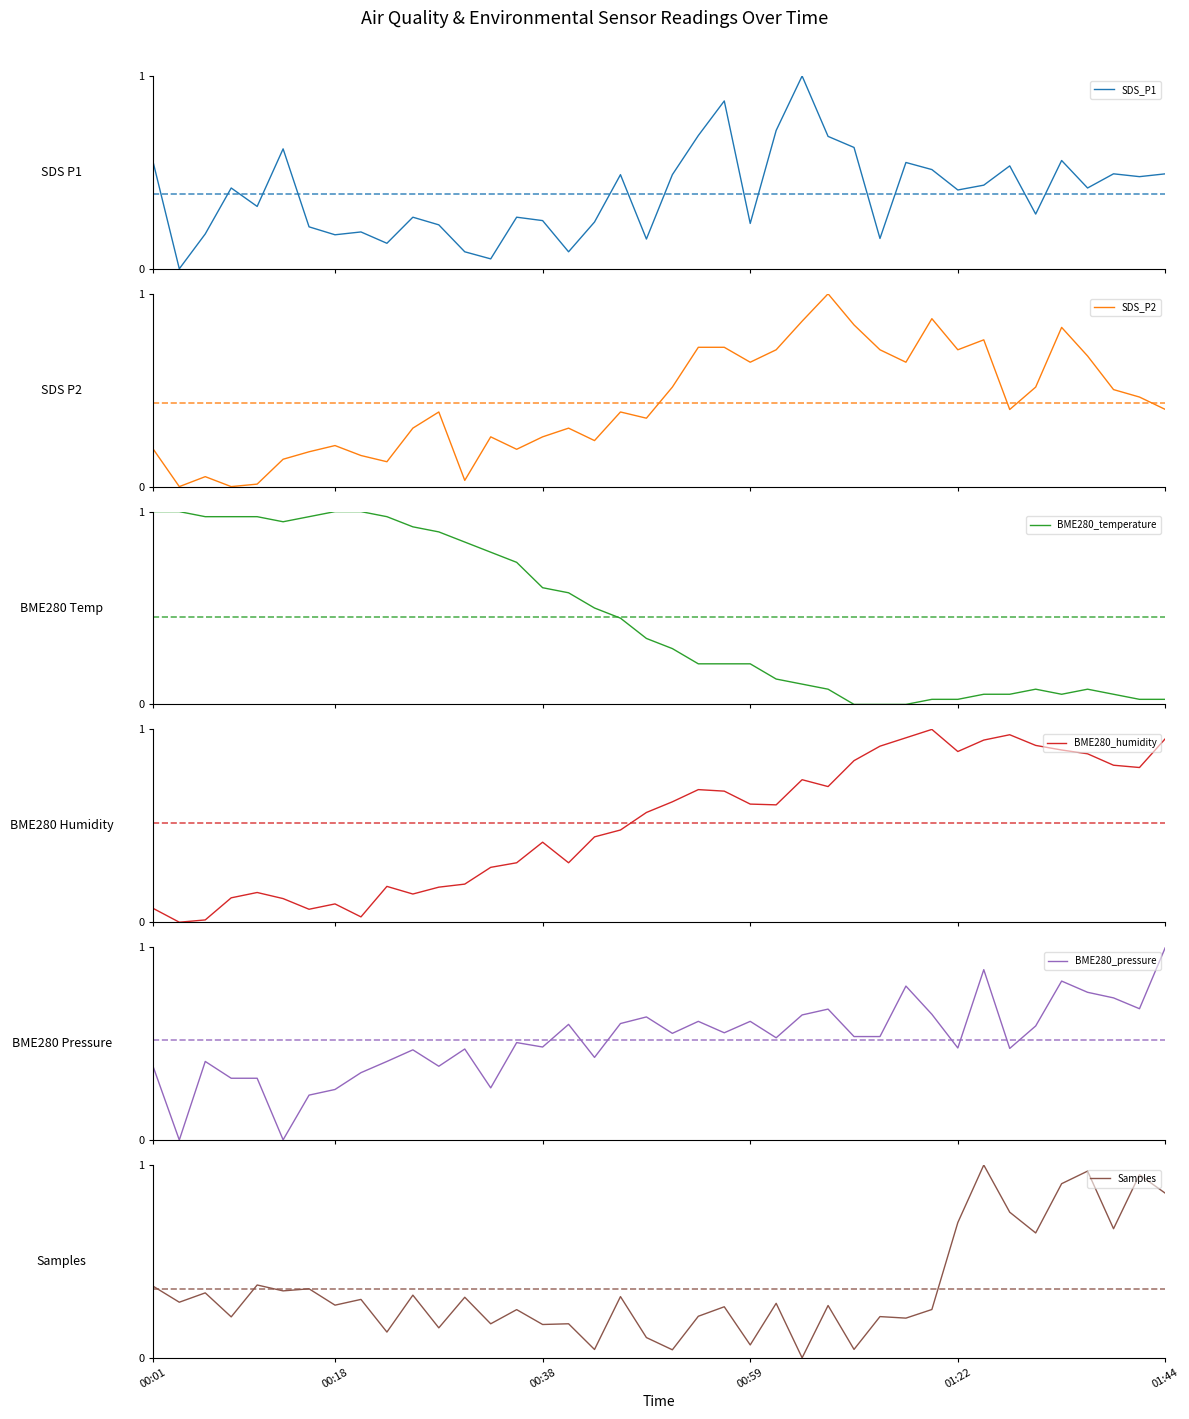

Is the value of BME280_pressure at 19 greater than the value of BME280_humidity at 38?

No